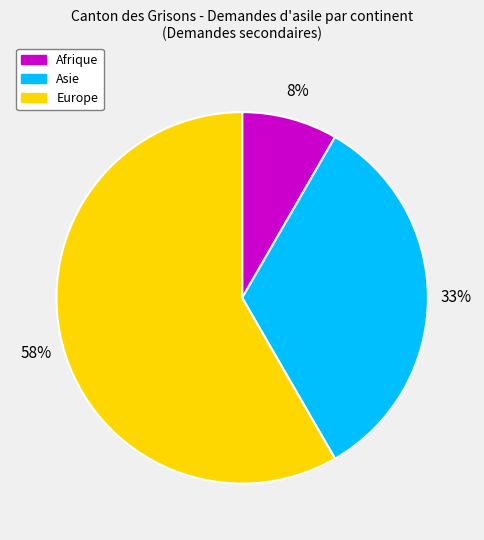

How many segments does this pie chart have?

3